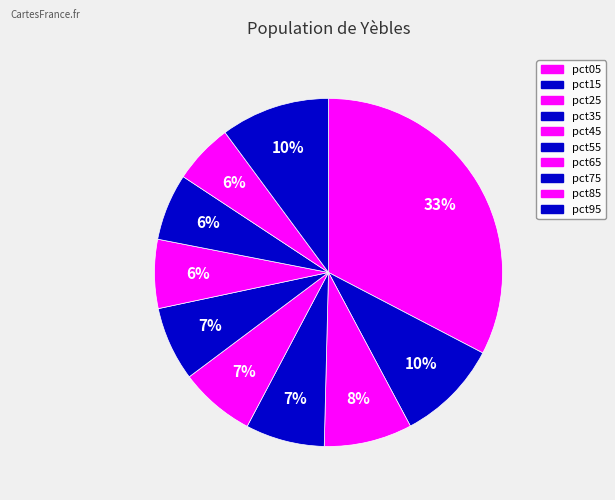

Count the number of slices in the pie.

10